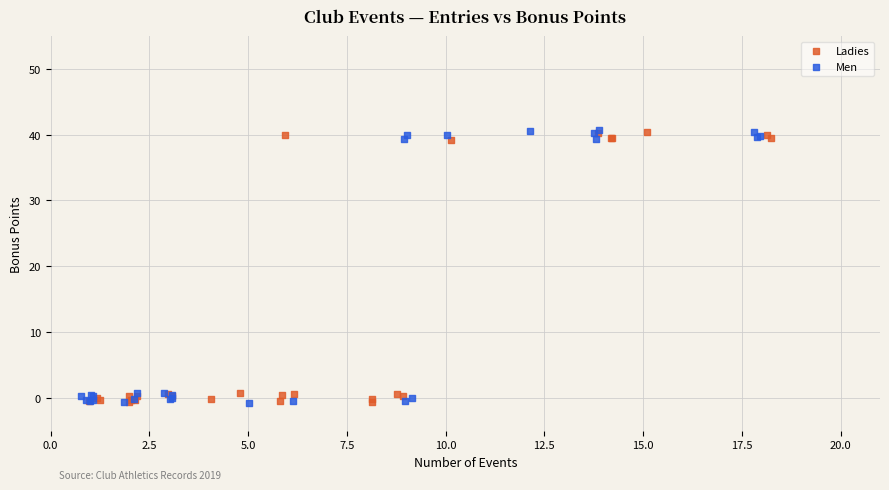

What are all the series names shown in the legend?

Ladies, Men